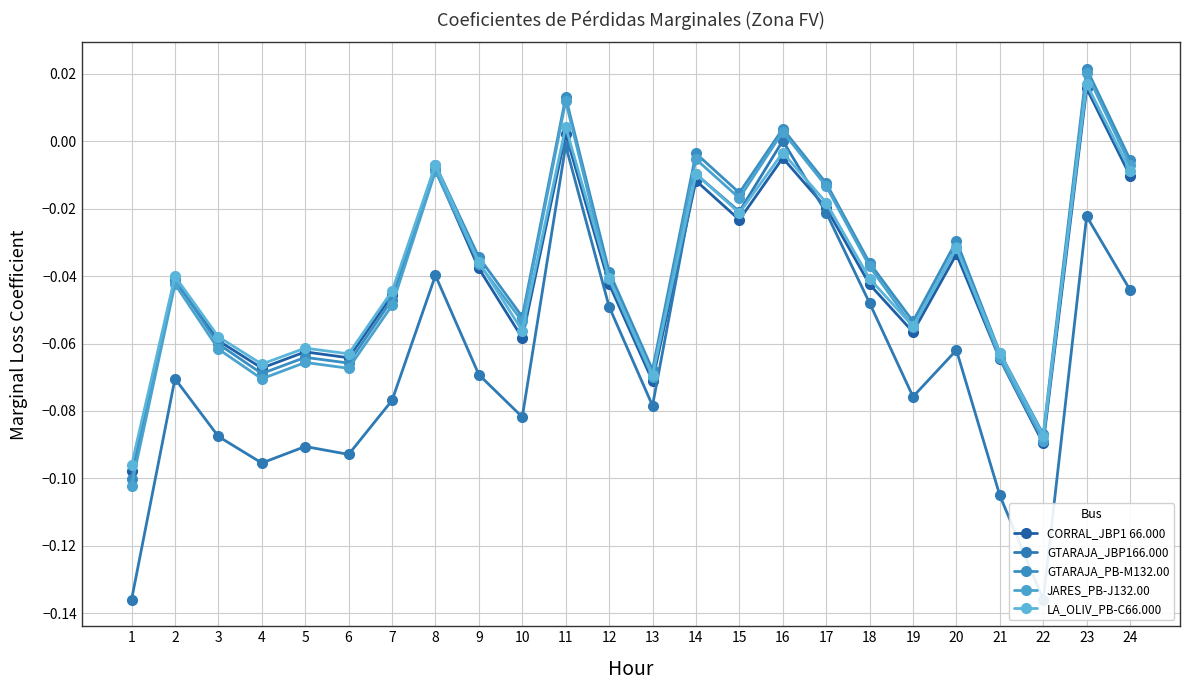

How many interior local peaks does the JARES_PB-J132.00 series have?

8